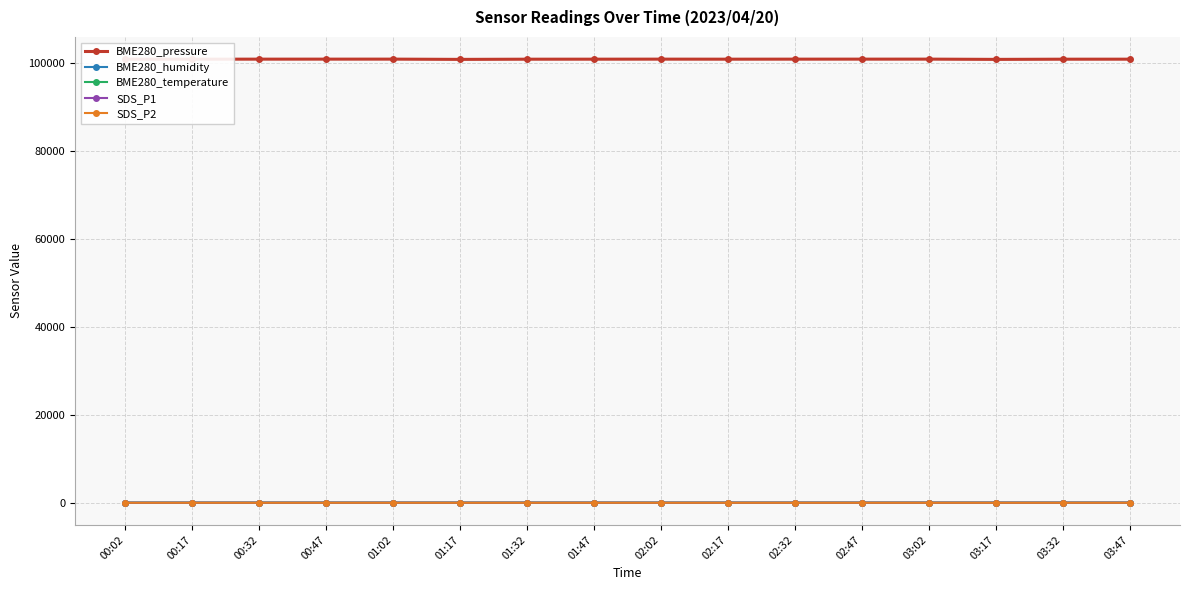

What is the sum of all SDS_P2 values?

257.2